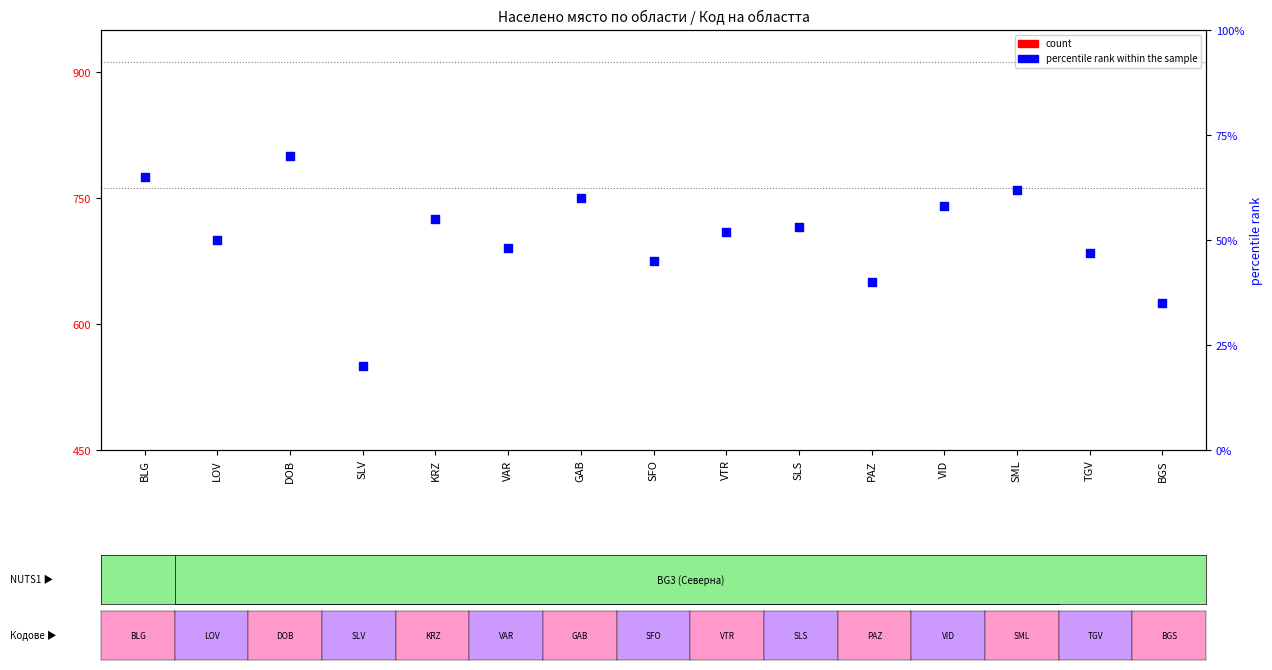

At which category is the sum across all series the highest?

DOB